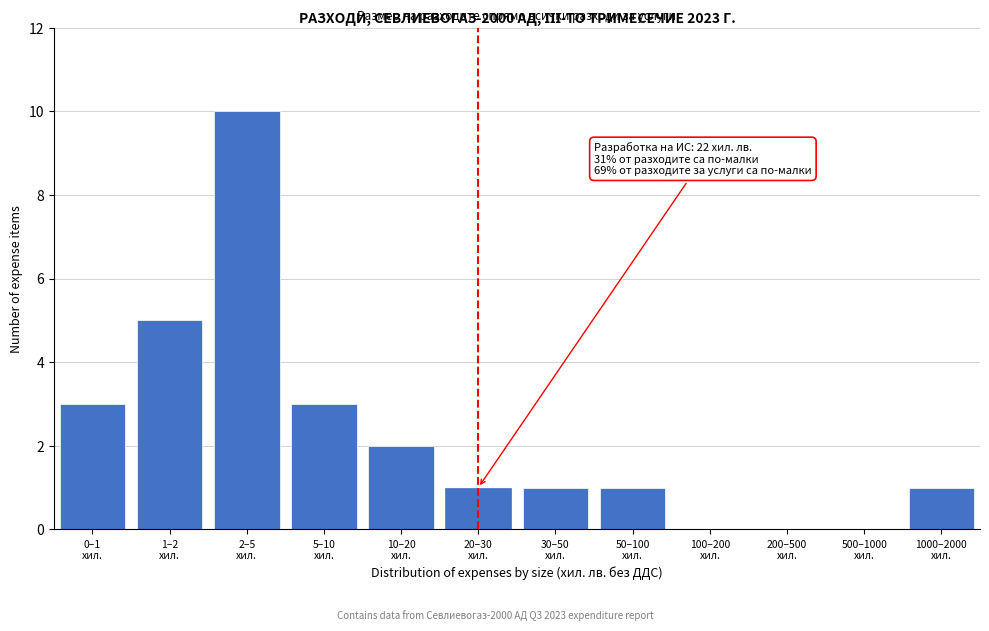

What is the sum of all values?

27